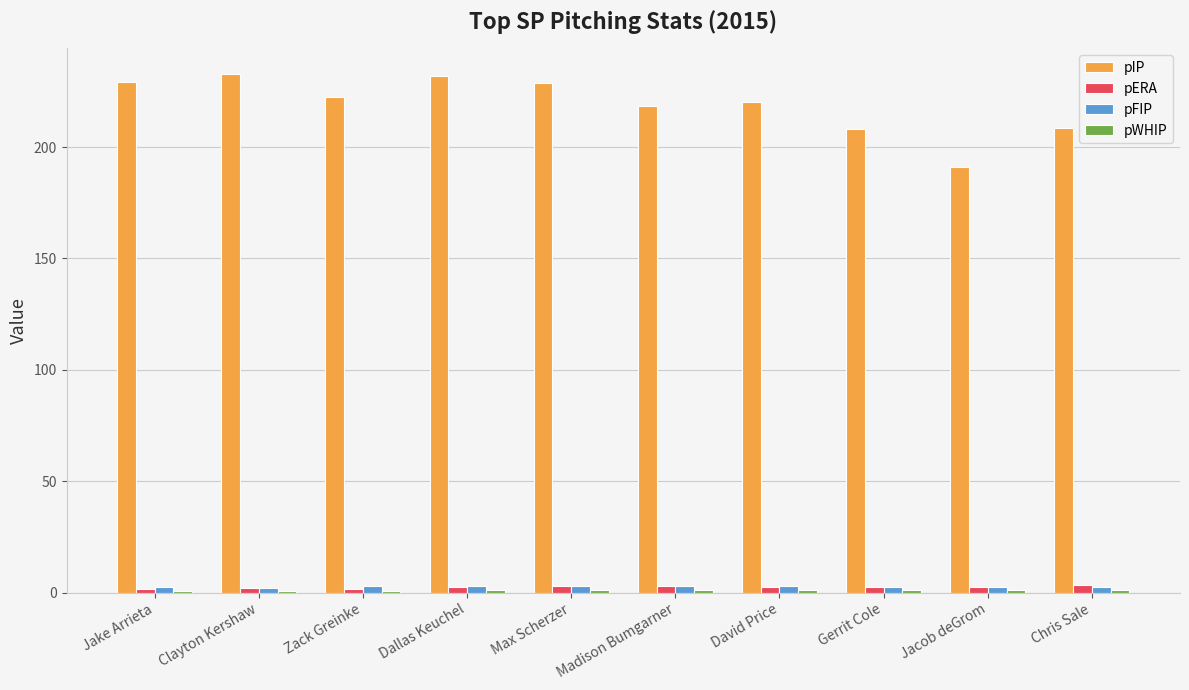

Are the bars grouped side by side (vs. stacked)?

Yes